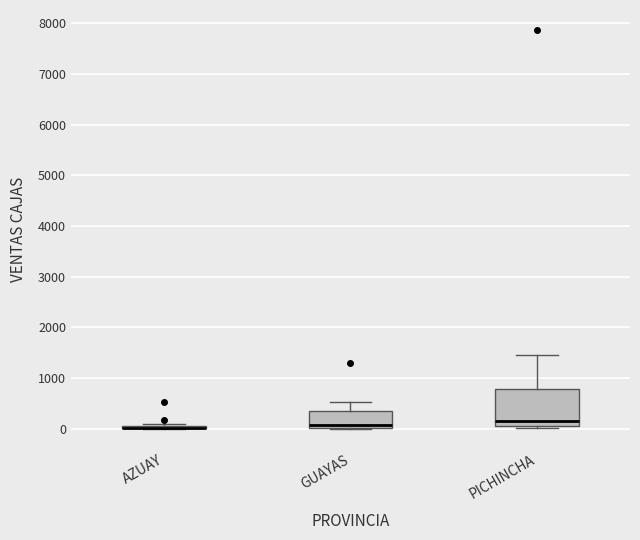

Reading left to right, transcribe this box plot: for each box, give where its median line is, the range the box spans, and where its two whiskers end, as read against the y-axis. The values are not printed on the chart, so give them approximately, as read against the axis.

AZUAY: box collapsed to a line at 0, whiskers 0 to 100
GUAYAS: median 100, box 0 to 300, whiskers 0 to 500
PICHINCHA: median 100, box 0 to 800, whiskers 0 (just below the box's lower edge) to 1500